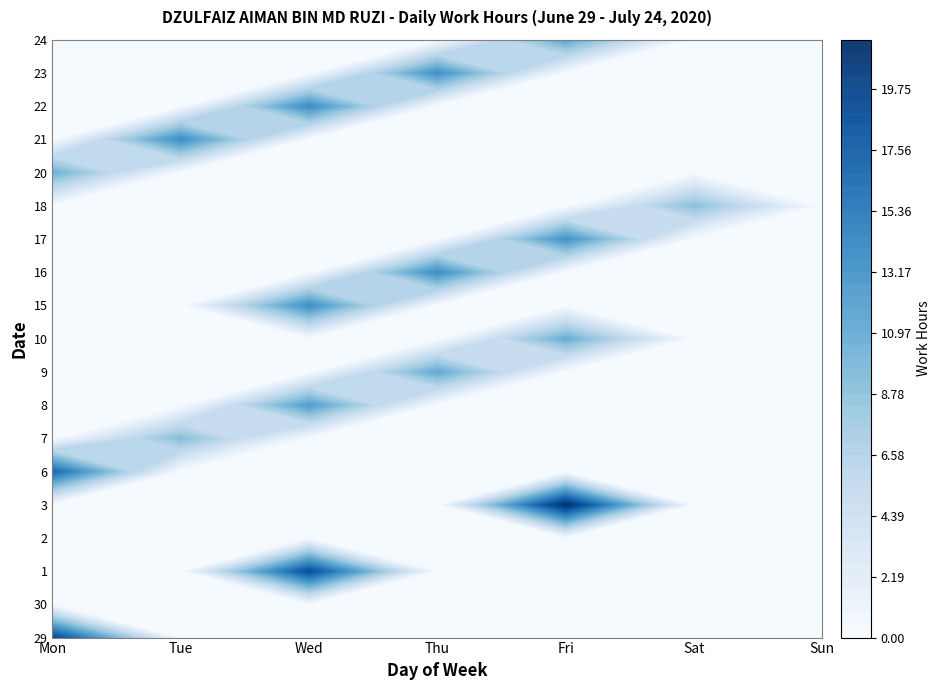

Is the value of 23 at Wed greater than the value of 22 at Sun?

No